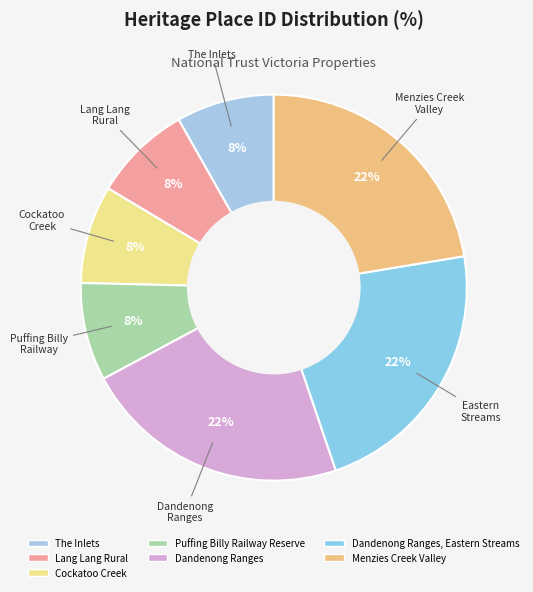

How many slices are in this pie chart?

7